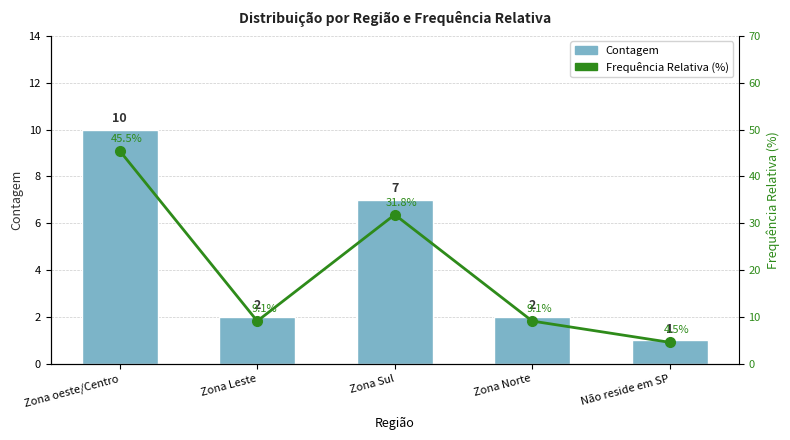

At Zona Sul, list the series in order from largest to smallest.

Frequência Relativa (%), Contagem